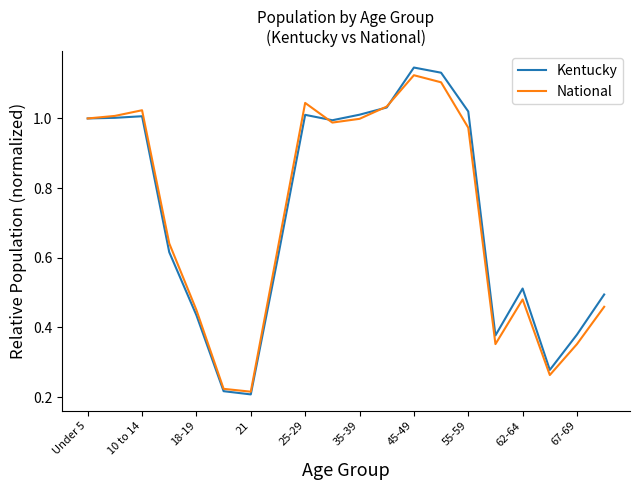

Which series has the largest range (max minus min)?

Kentucky